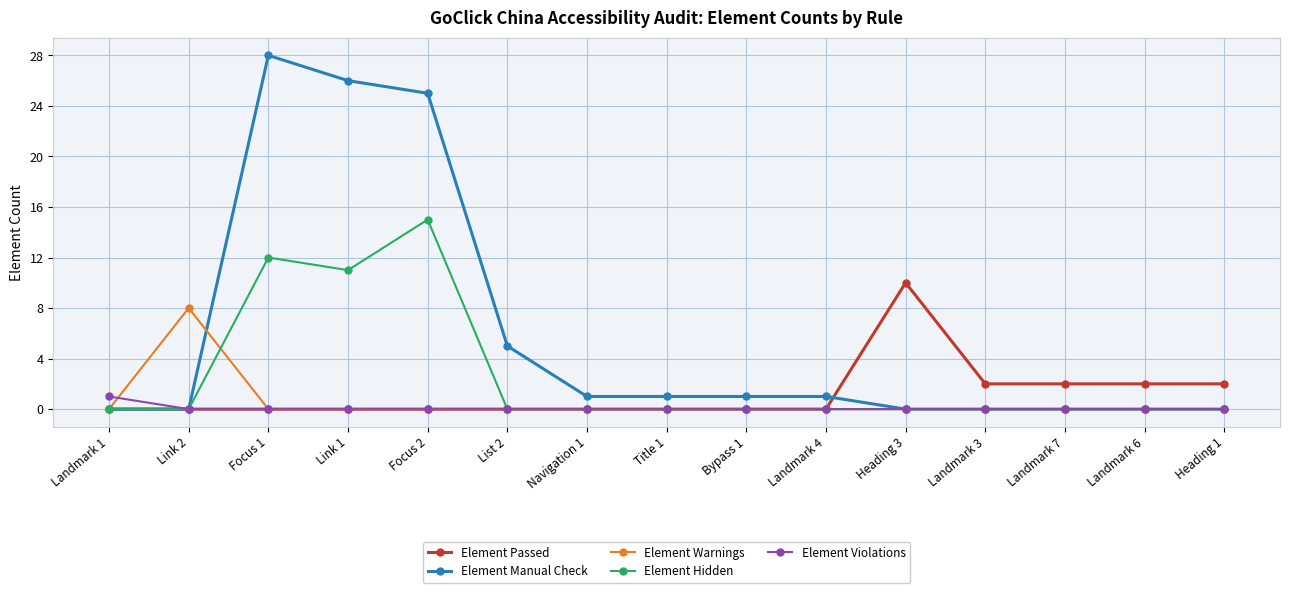

The value of Element Passed at Title 1 is -6. True or false?

False